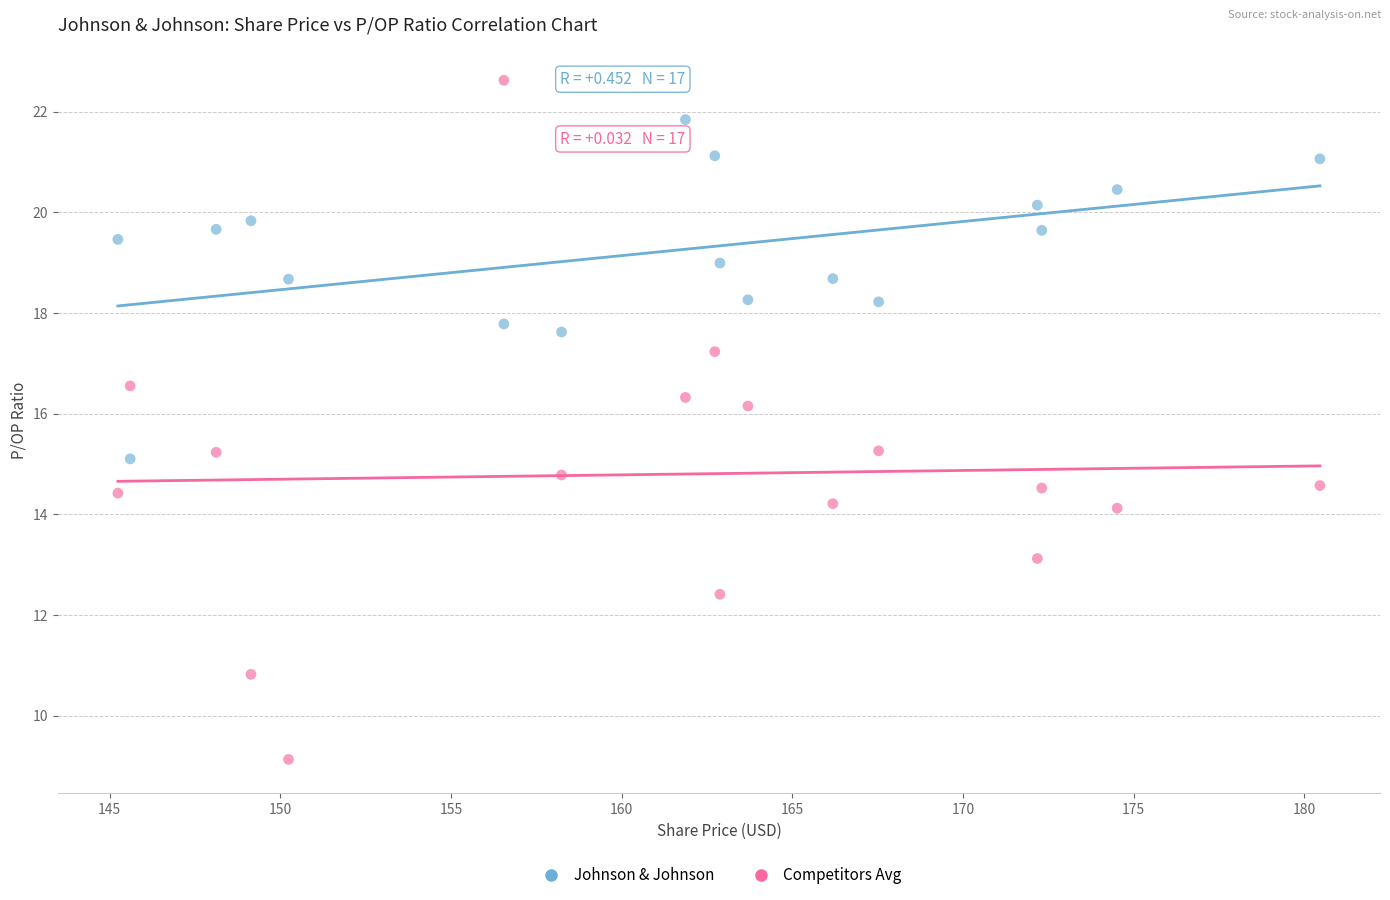

Across all data points, what is the range of X values (max minus min)?

35.2